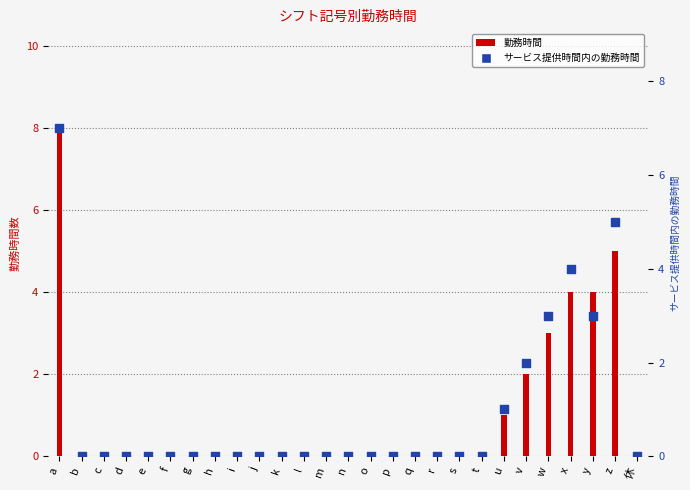

At how many categories does at least one series exceed 0?

7